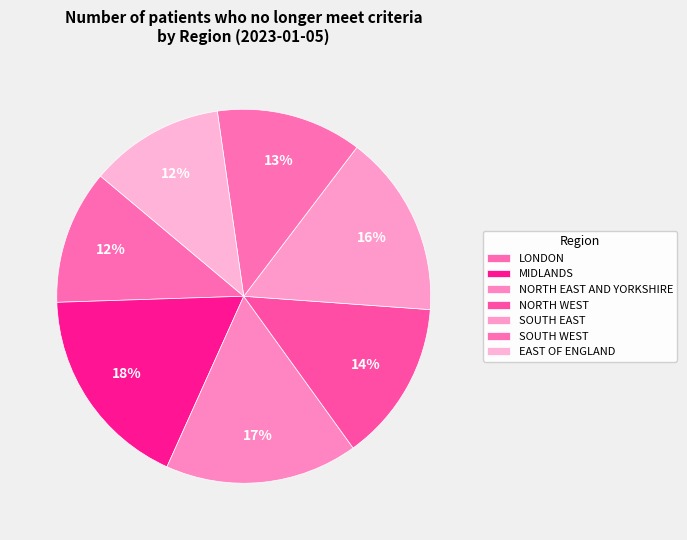

How many segments does this pie chart have?

7